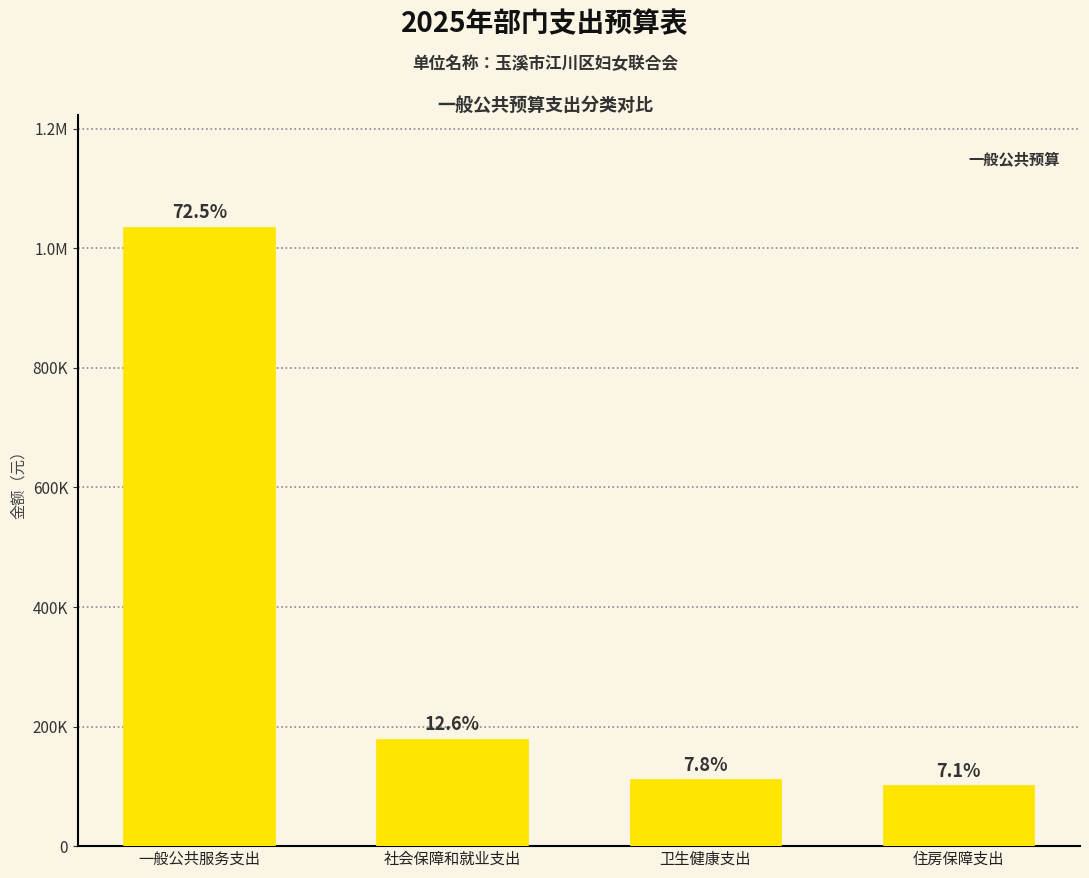

Are the bars horizontal?

No